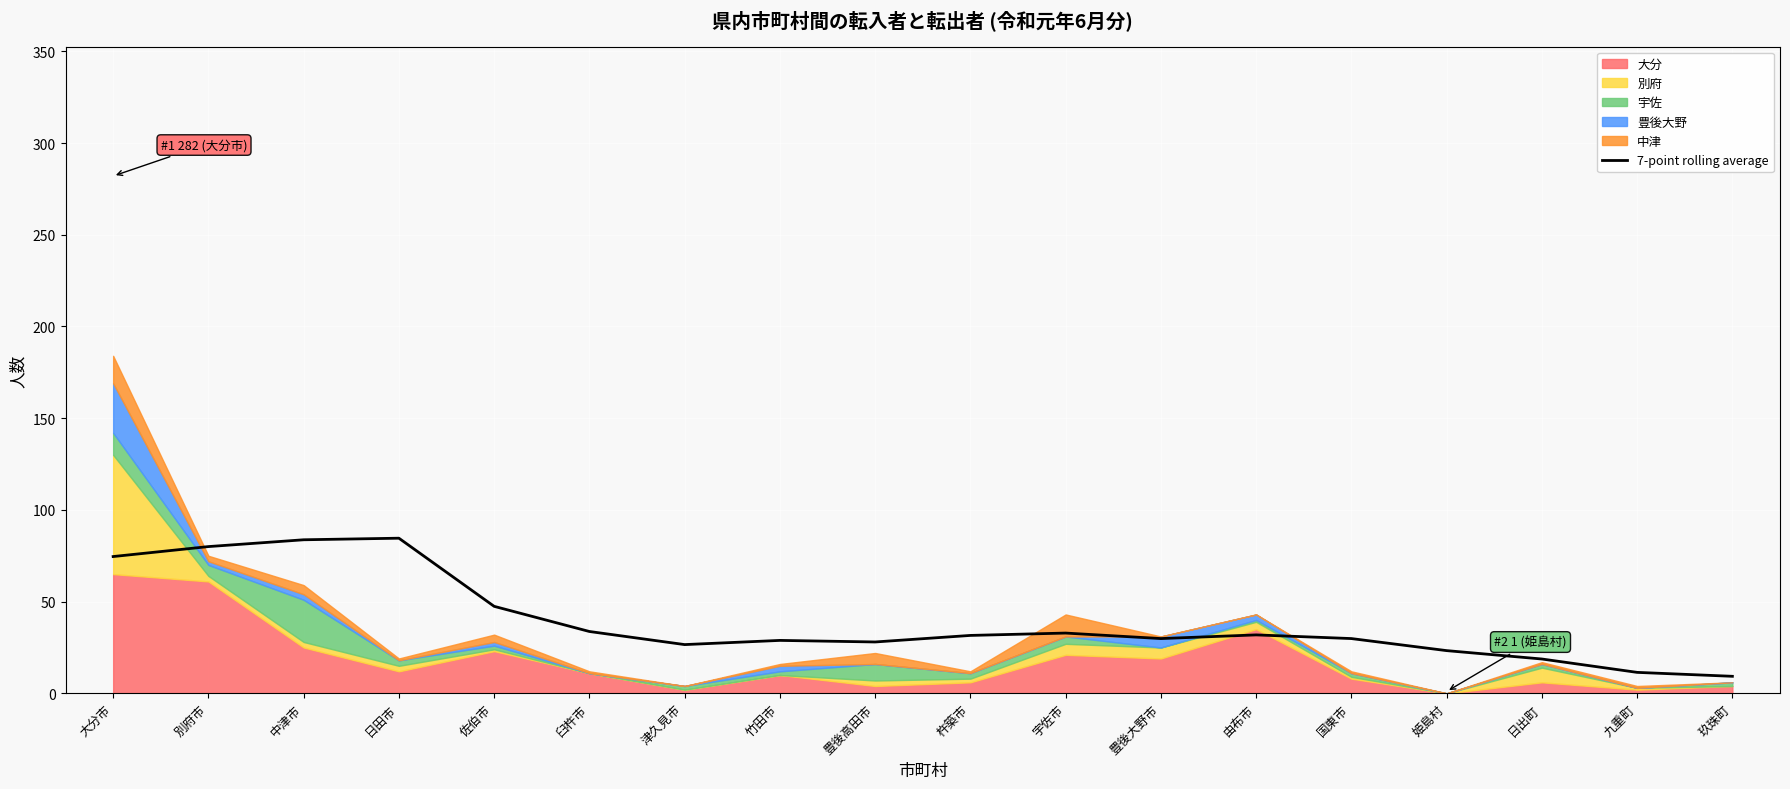

What is the label of the 17th point from the right?

別府市